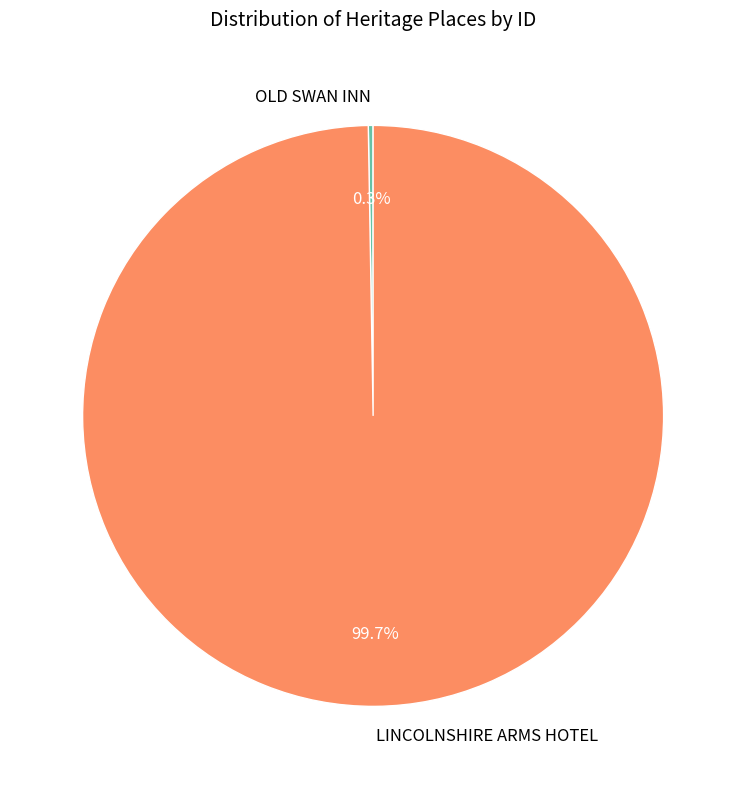

What is the largest slice in the pie chart?

LINCOLNSHIRE ARMS HOTEL